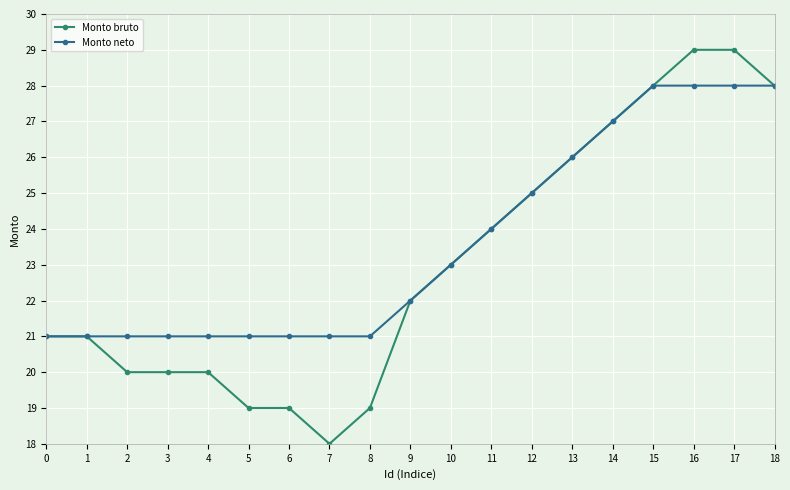

What is the difference between the second highest and minimum values in the Monto neto series?

7